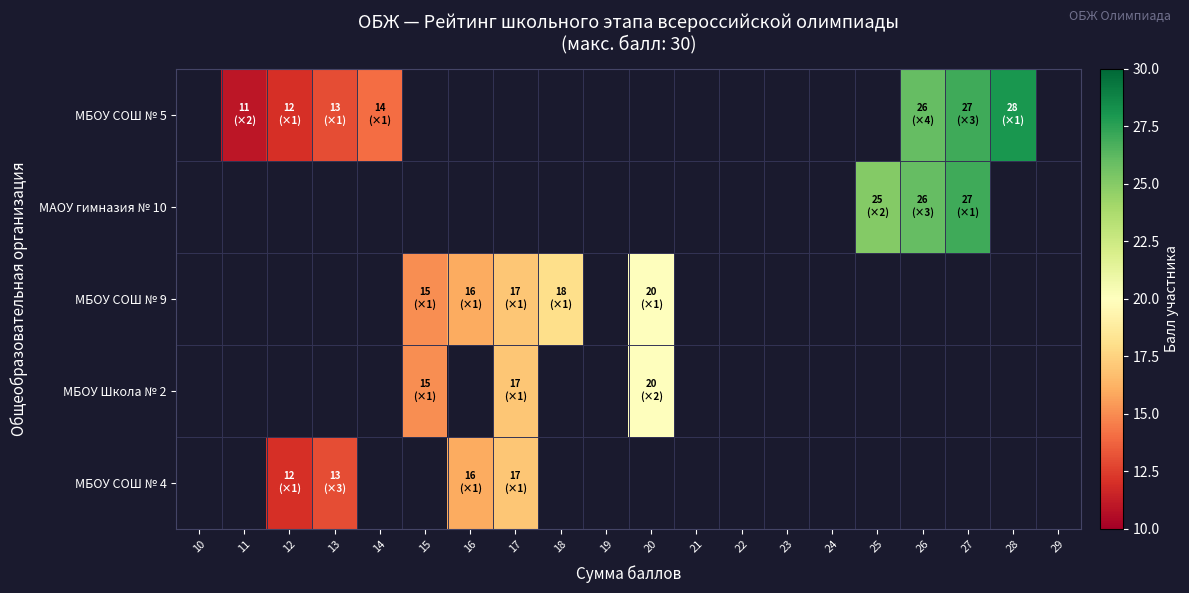

The МБОУ СОШ № 9 series shows 16.0 at 16. True or false?

True